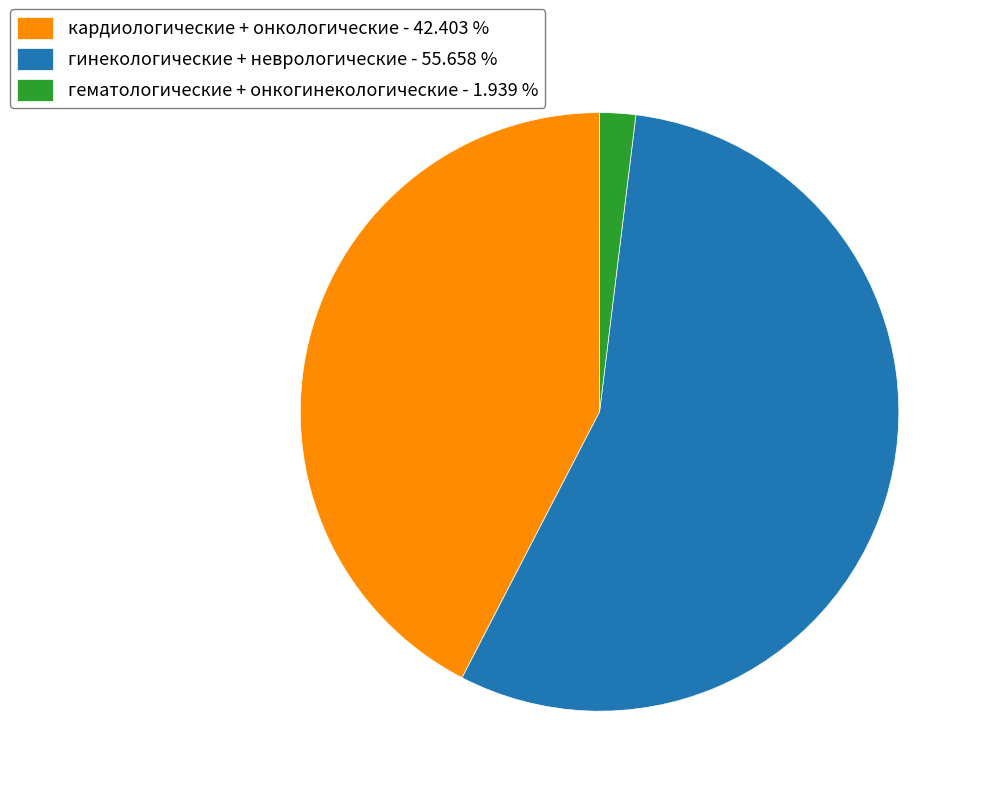

Which category has the biggest portion of the pie?

гинекологические + неврологические - 55.658 %